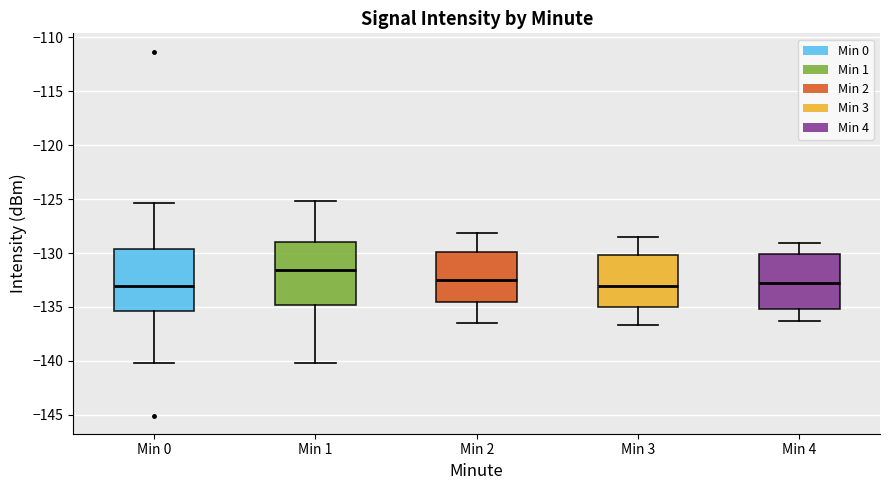

Where does the upper whisker of the box for Min 1 end on the y-axis? The values are not printed on the chart, so give them approximately, as read against the axis.

-125.0